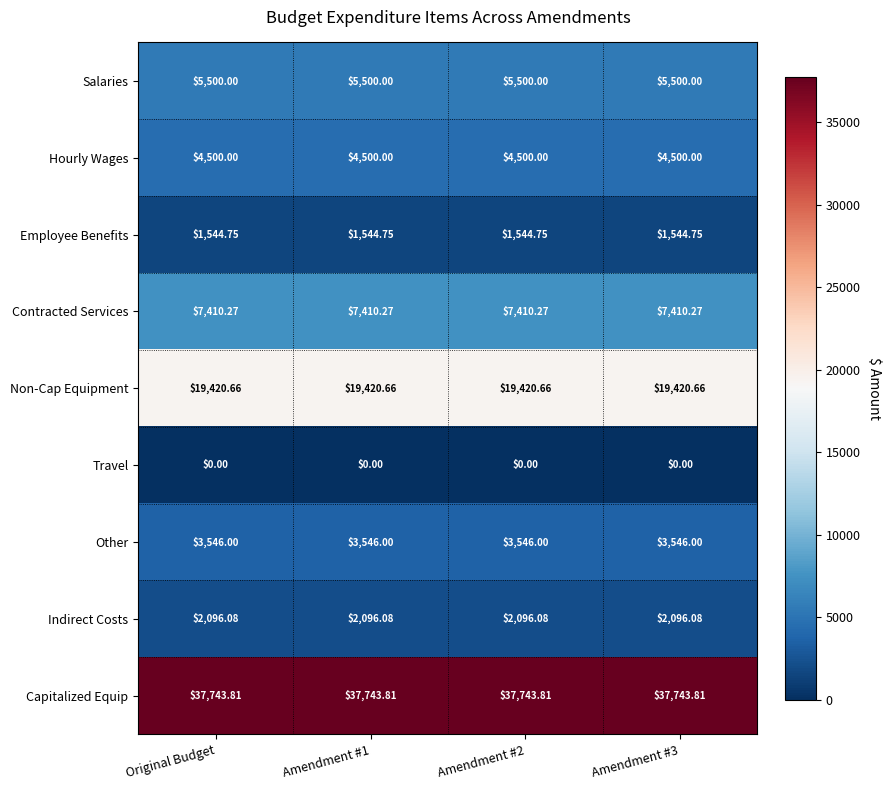

Which series has the largest total across all categories?

Capitalized Equip